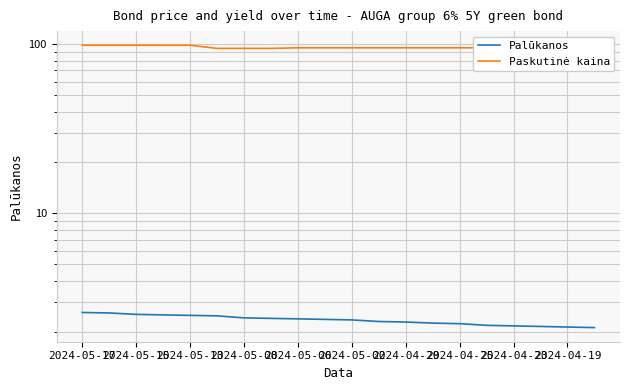

Is it true that Palūkanos equals 2.4 at 2024-04-19?

True